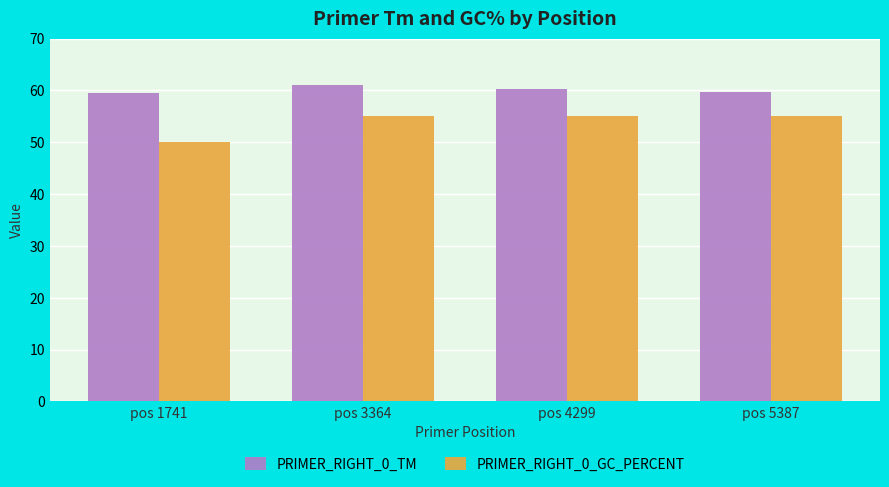

The PRIMER_RIGHT_0_TM series shows 90.3 at pos 5387. True or false?

False